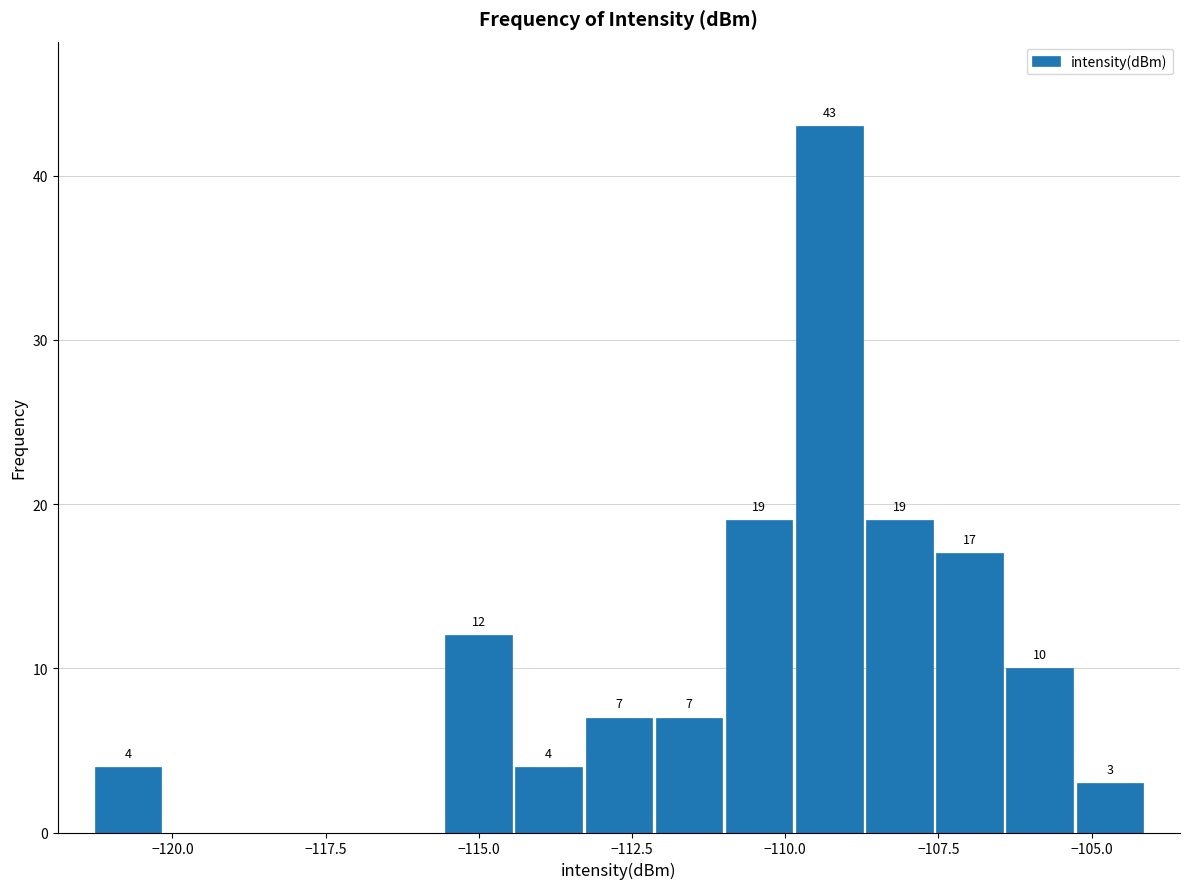

Around what value on the x-axis is the tallest bar? Give the approximate position of its centre, as read against the axis.

-109.5